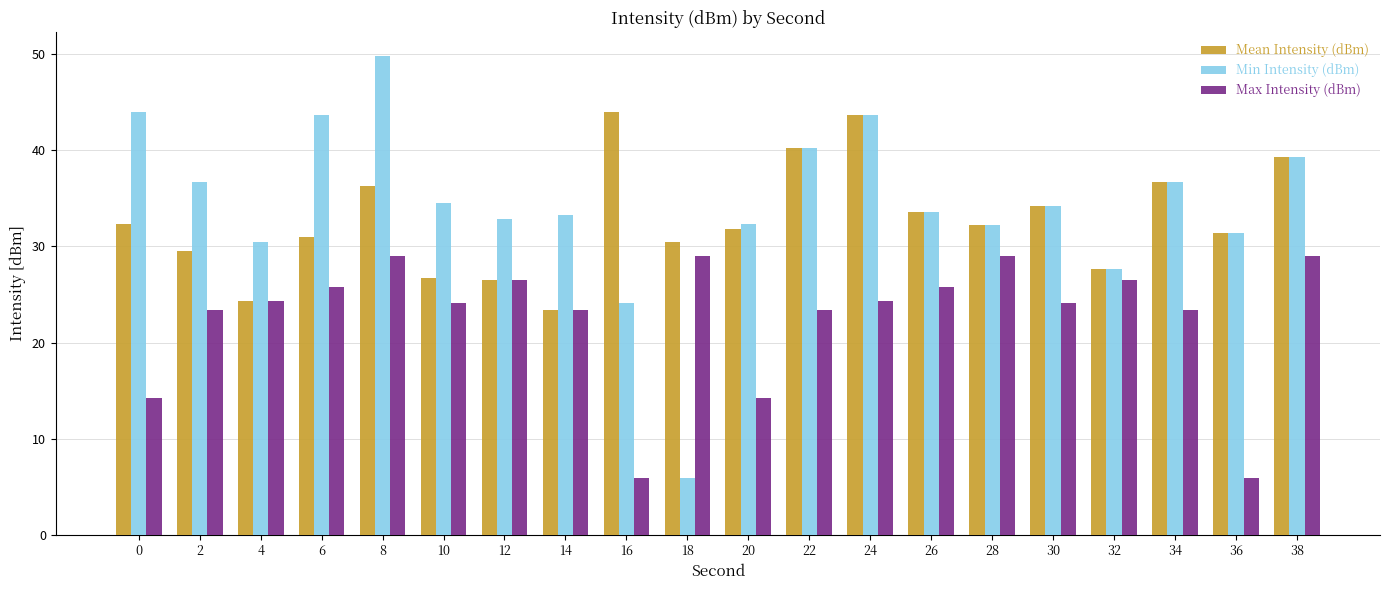

At how many categories does at least one series exceed 21?

20